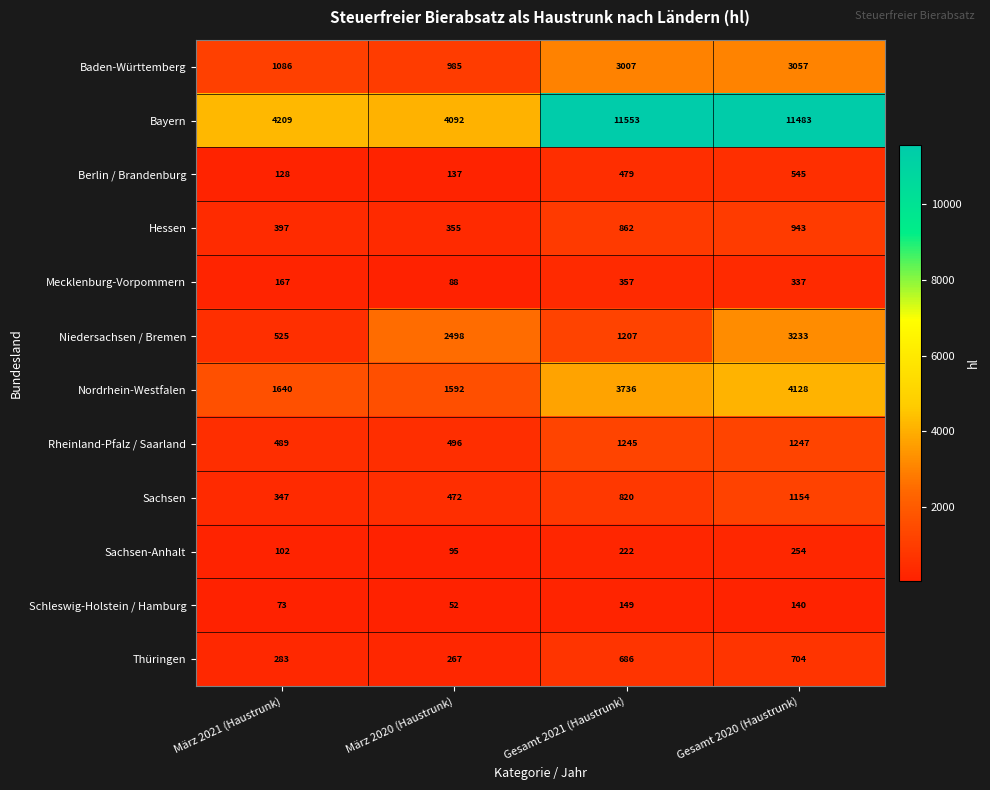

What is the difference between the Nordrhein-Westfalen values at Gesamt 2021 (Haustrunk) and Gesamt 2020 (Haustrunk)?

392